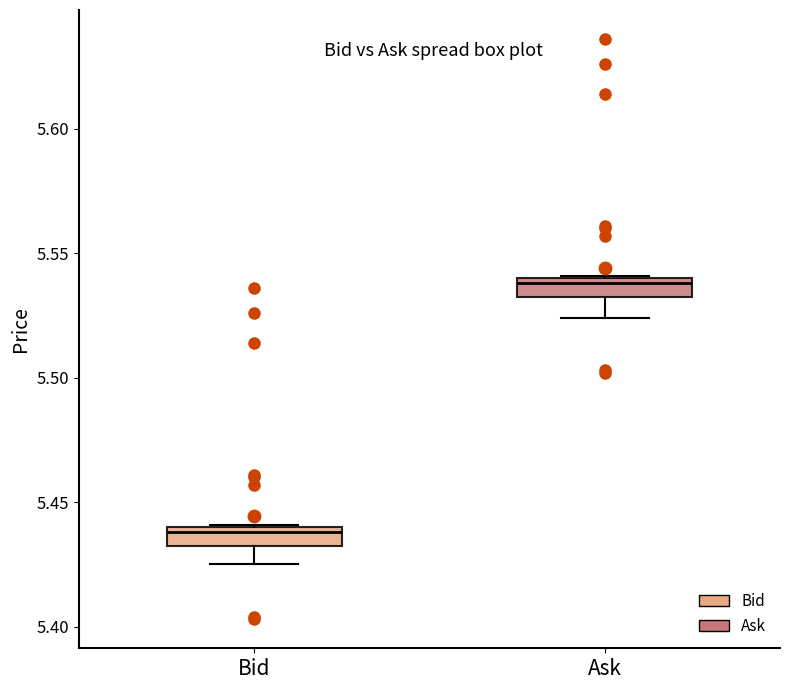

Which box has the highest median line?

Ask